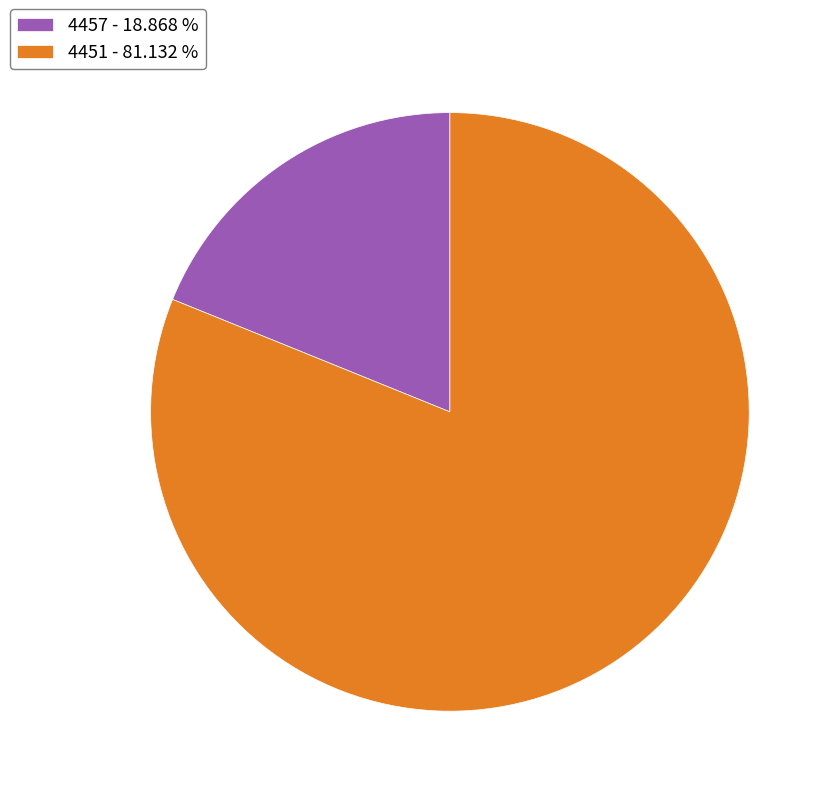

Rank the categories by value from highest to lowest.

4451, 4457